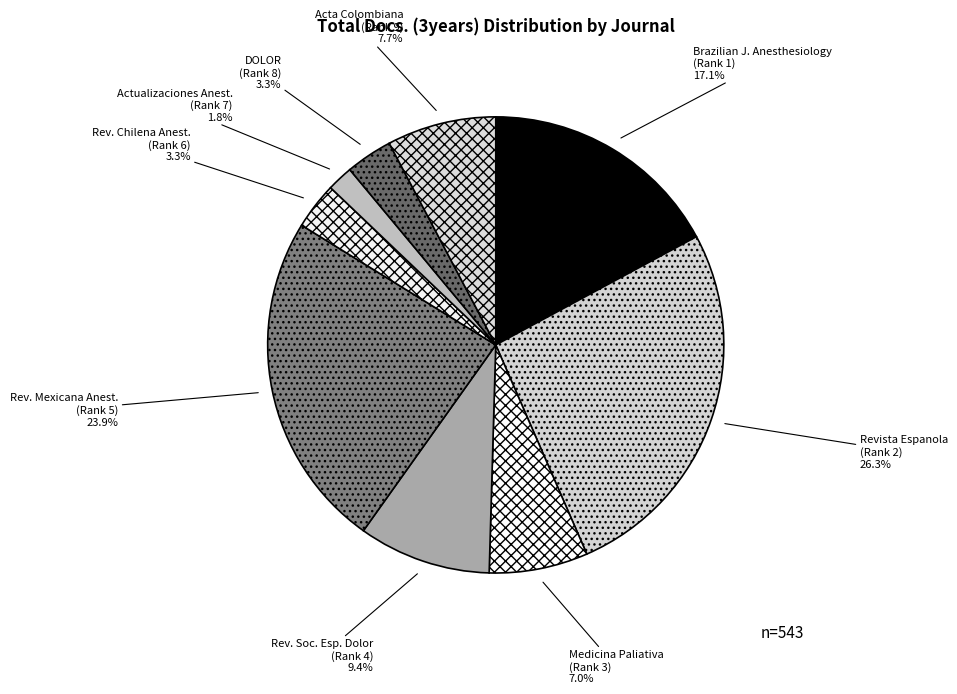

Which slice is the smallest?

Actualizaciones Anest. (Rank 7)